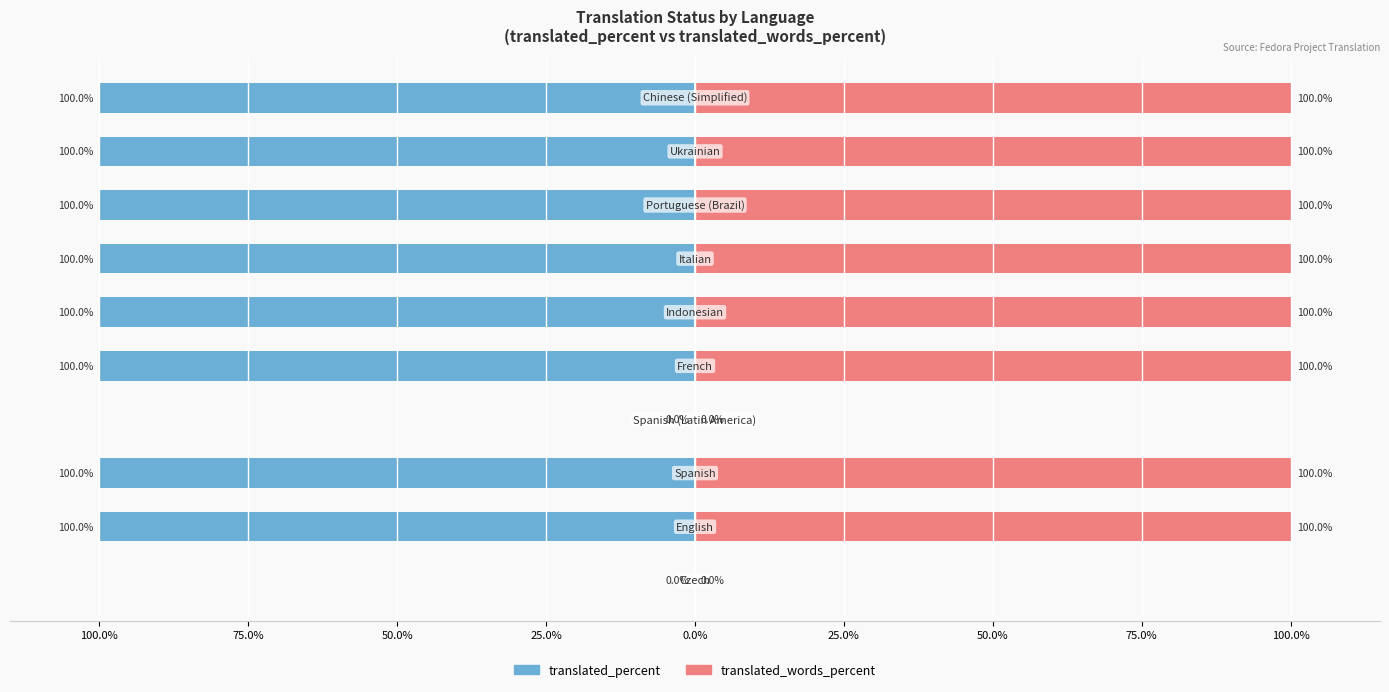

Does the chart contain stacked bars?

No